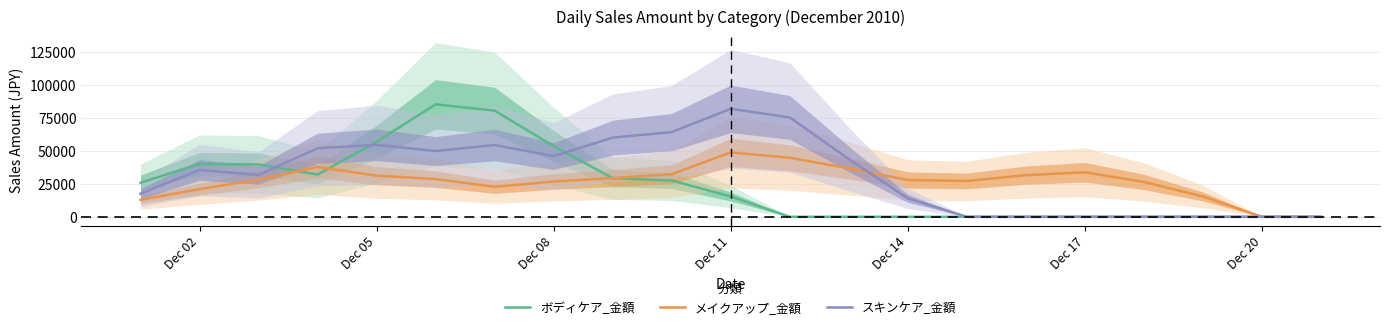

What is the highest value of the スキンケア_金額 series?

81783.3